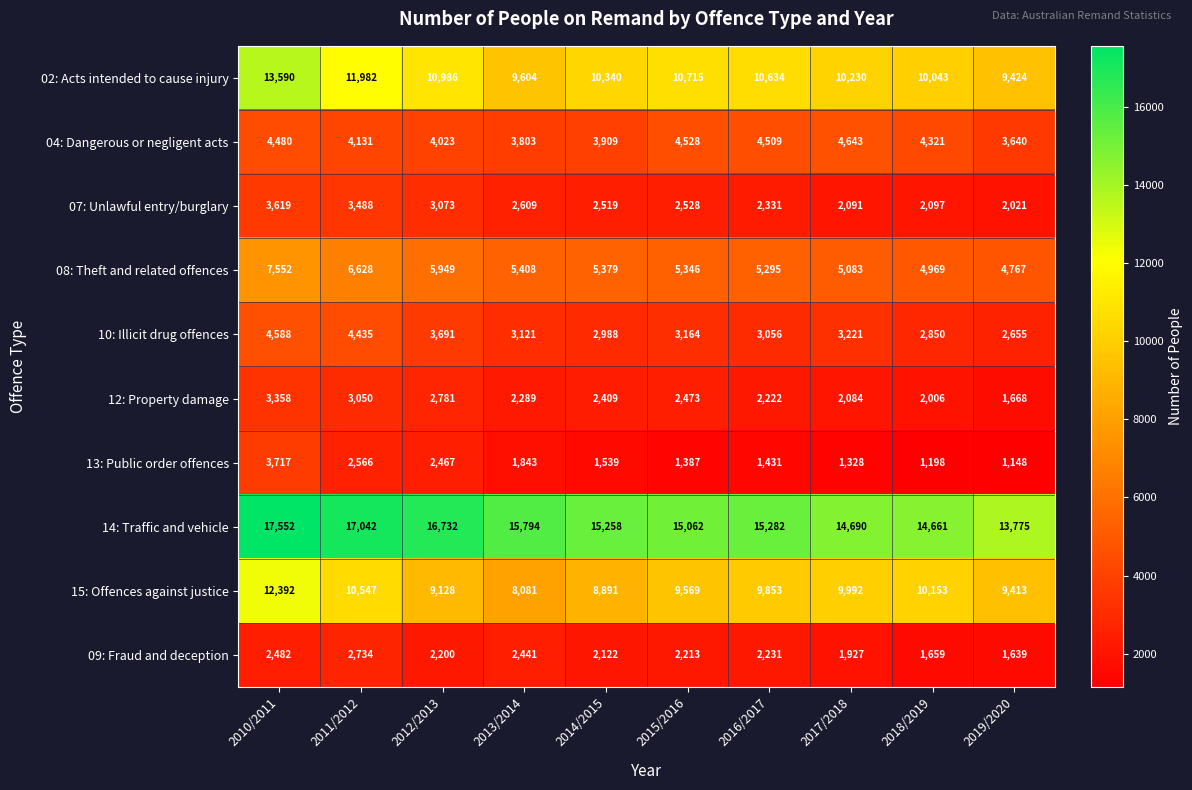

How many data points in 07: Unlawful entry/burglary are less than 2528?

5